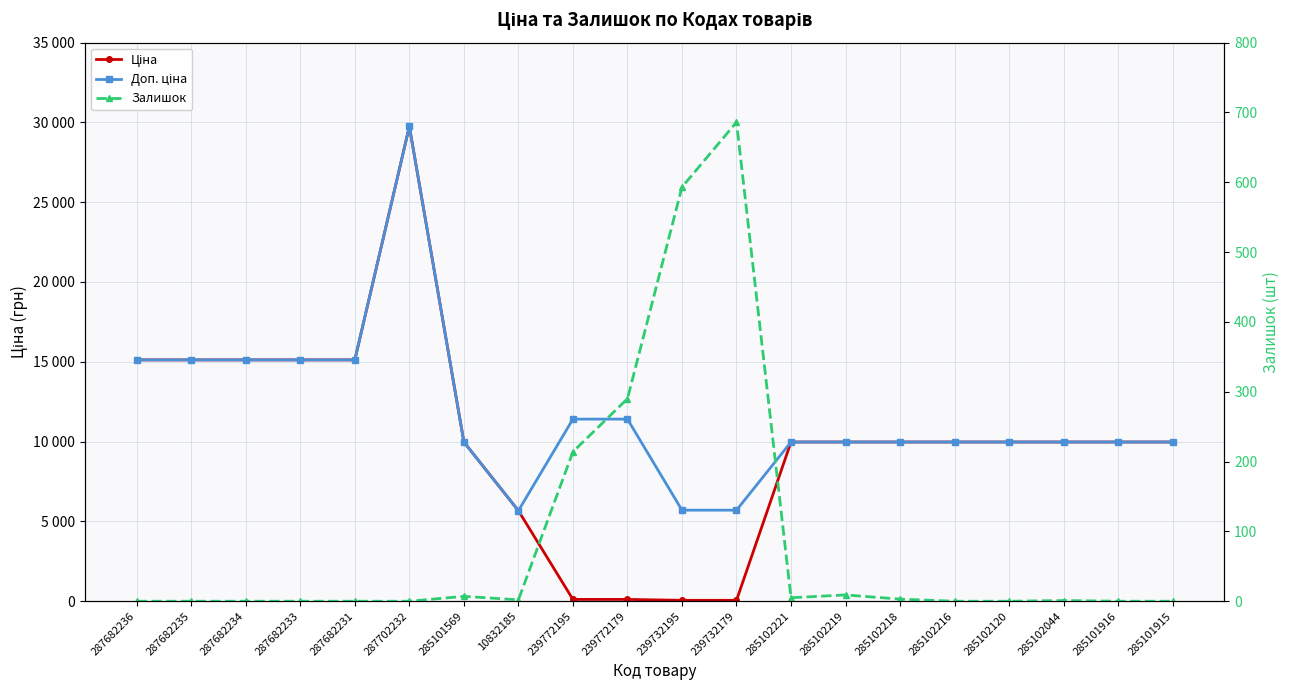

At which category does the chart reach its minimum across all series?

287682236